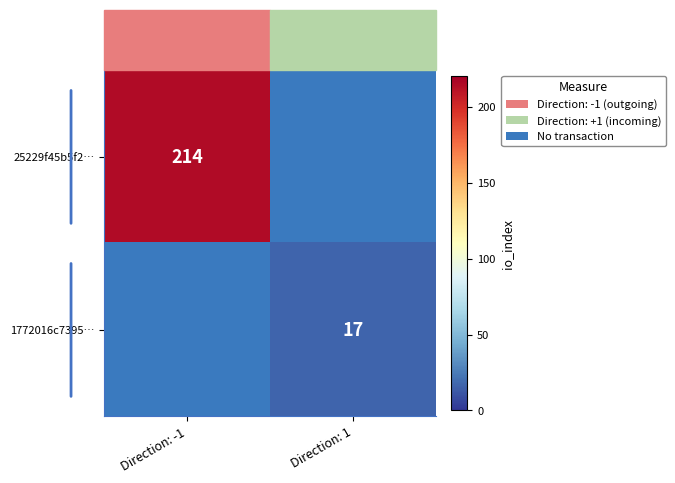

True or false: 25229f45b5f2… has a value of 50 at Direction: -1.

False